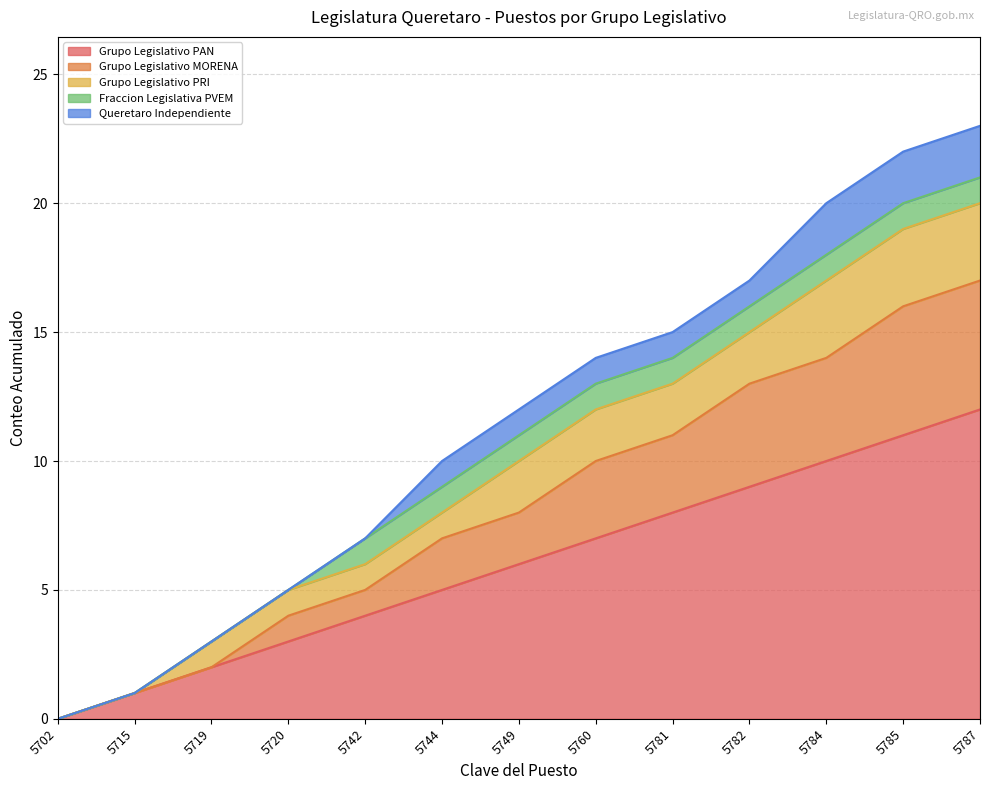

What value does the Grupo Legislativo PAN series have at 5785, to the nearest 5?

10